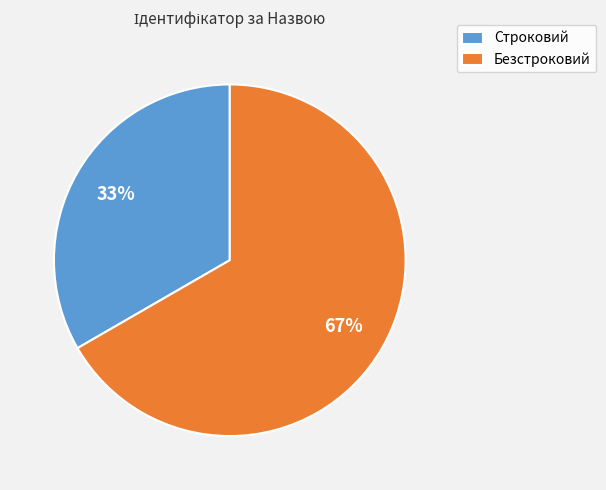

How many slices are in this pie chart?

2